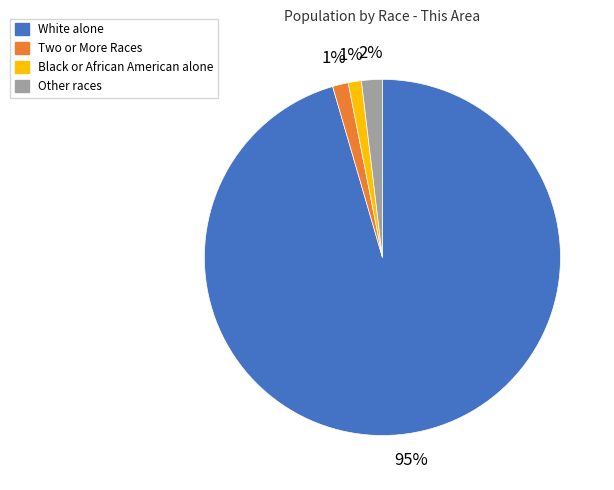

To the nearest percent, what is the average slice percentage?

25%